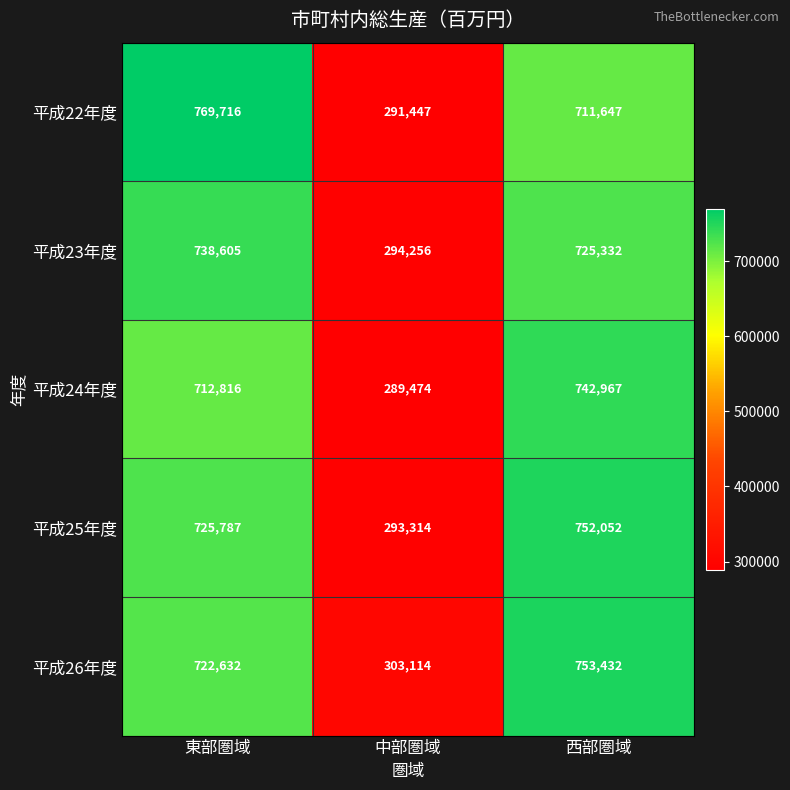

At which label does 平成25年度 reach its minimum?

中部圏域